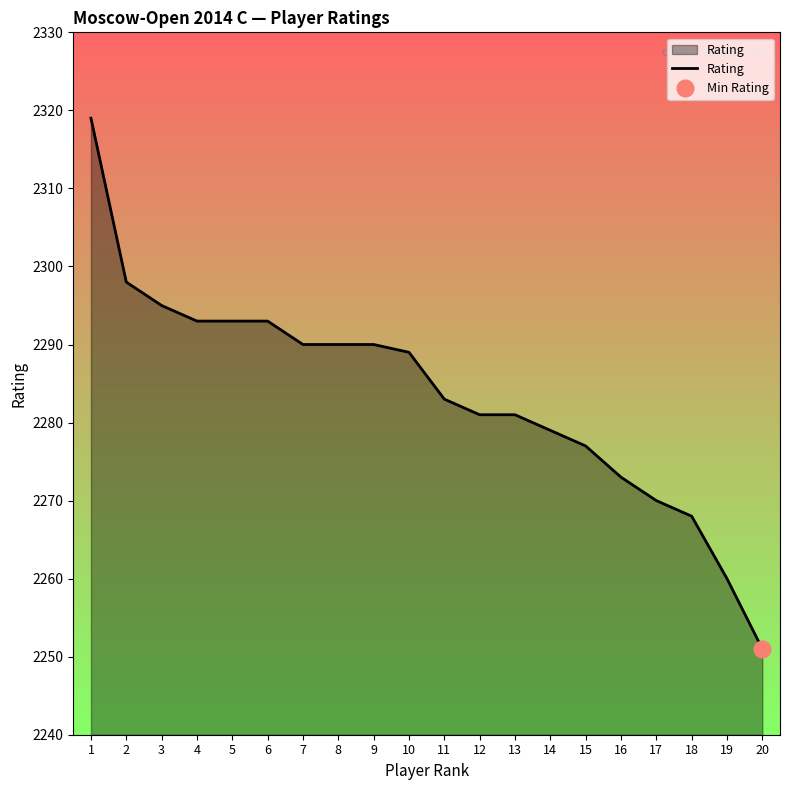

The chart shows a value of 2293 at 6. True or false?

True